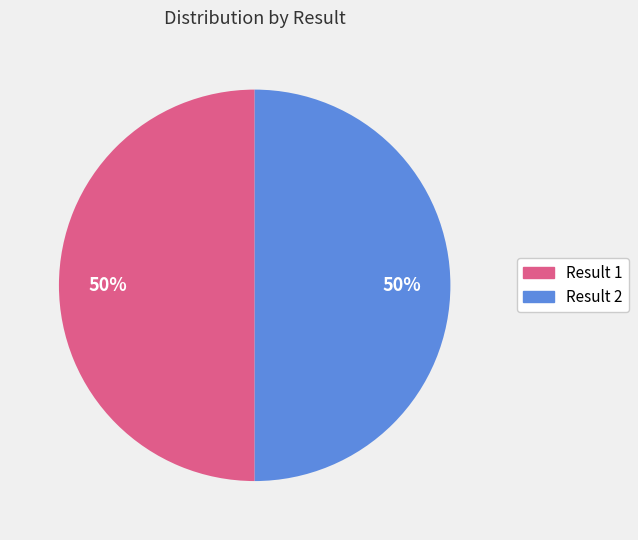

True or false: Result 1 accounts for 43% of the total.

False